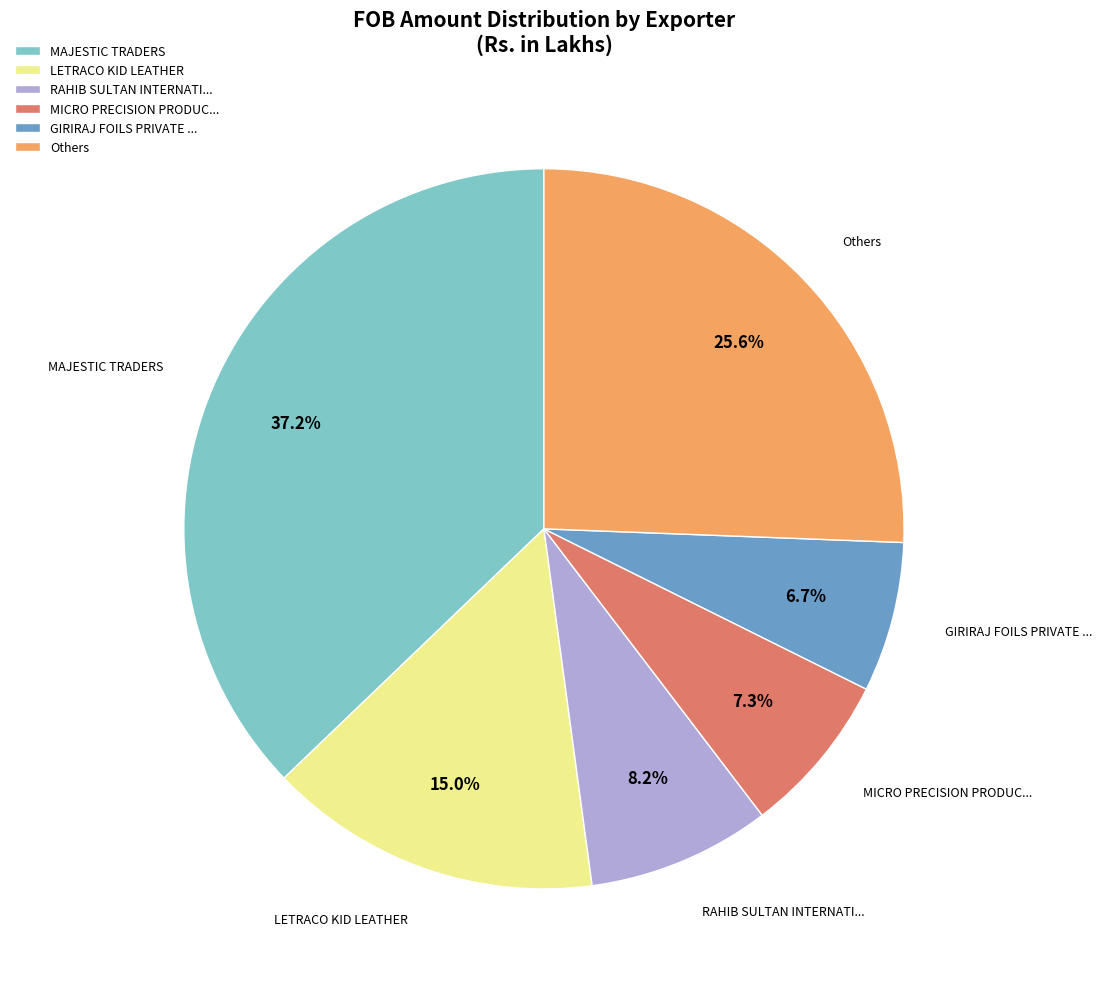

Rank the categories by value from lowest to highest.

GIRIRAJ FOILS PRIVATE ..., MICRO PRECISION PRODUC..., RAHIB SULTAN INTERNATI..., LETRACO KID LEATHER, Others, MAJESTIC TRADERS